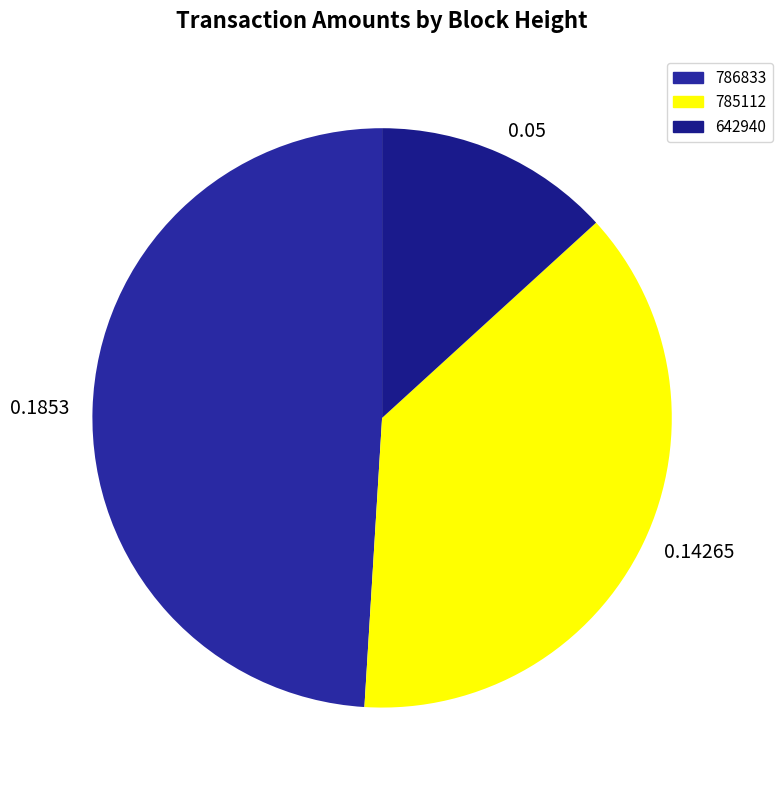

Between 0.05 and 0.1853, which is larger?

0.1853